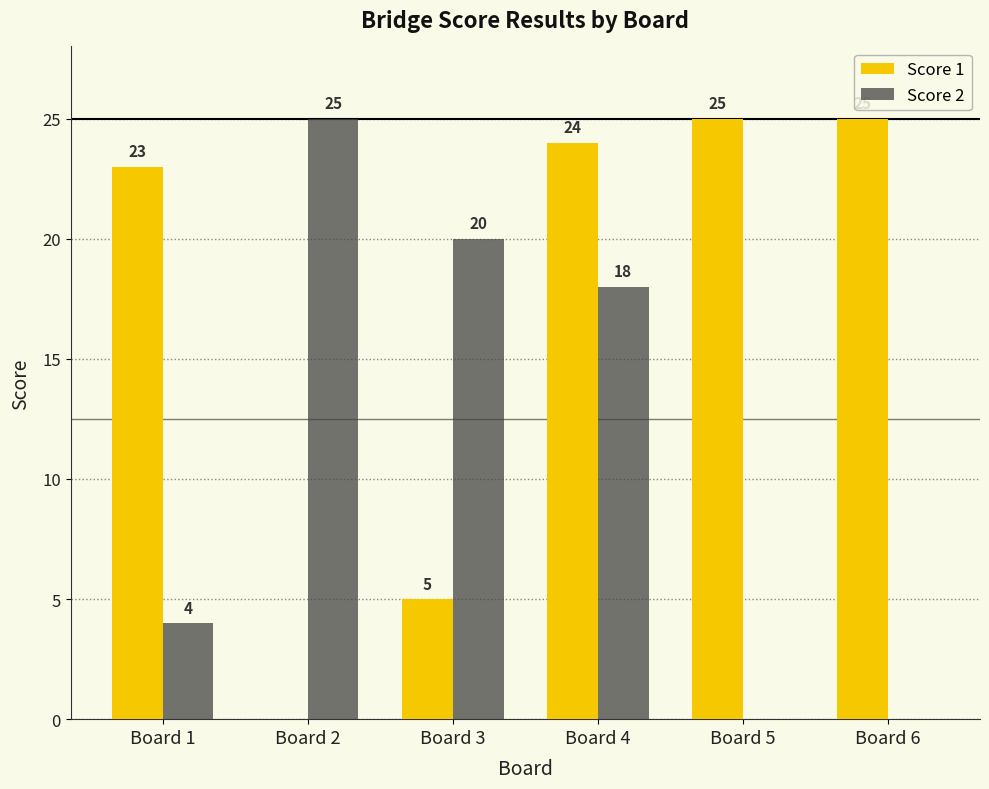

What is the highest value of the Score 2 series?

25